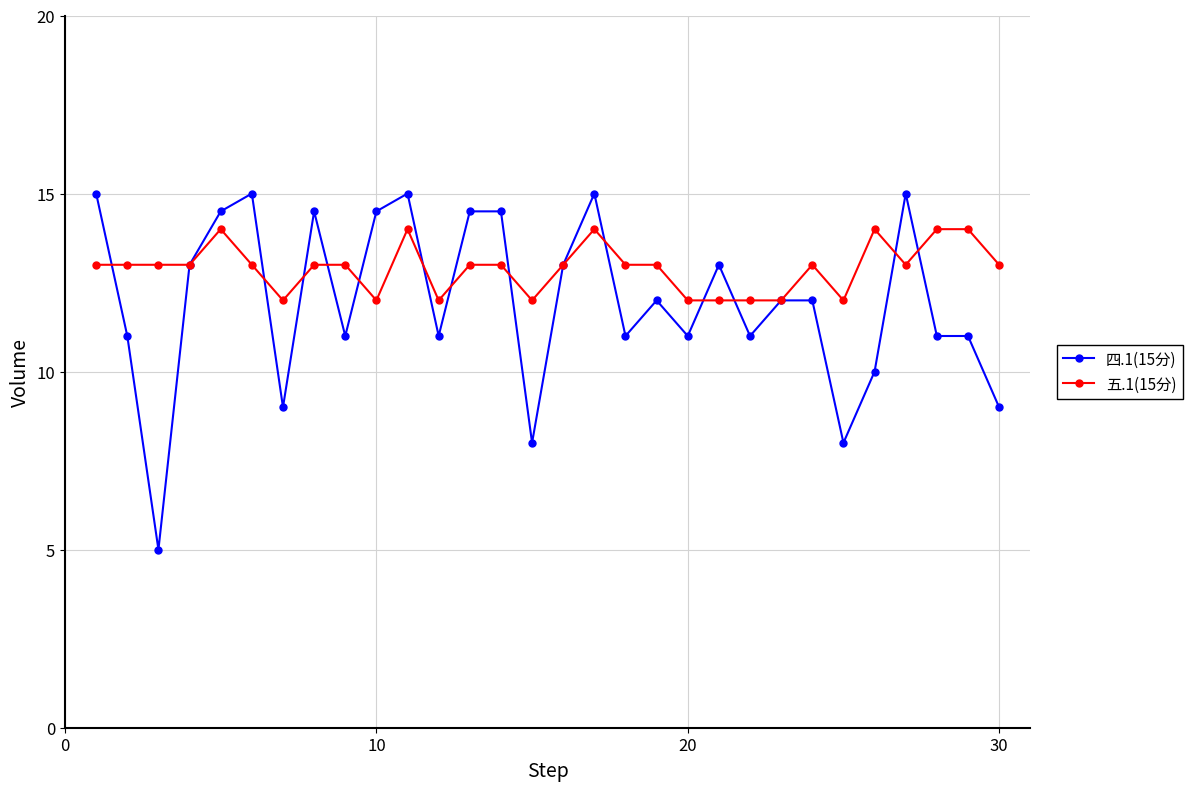

What are all the series names shown in the legend?

四.1(15分), 五.1(15分)